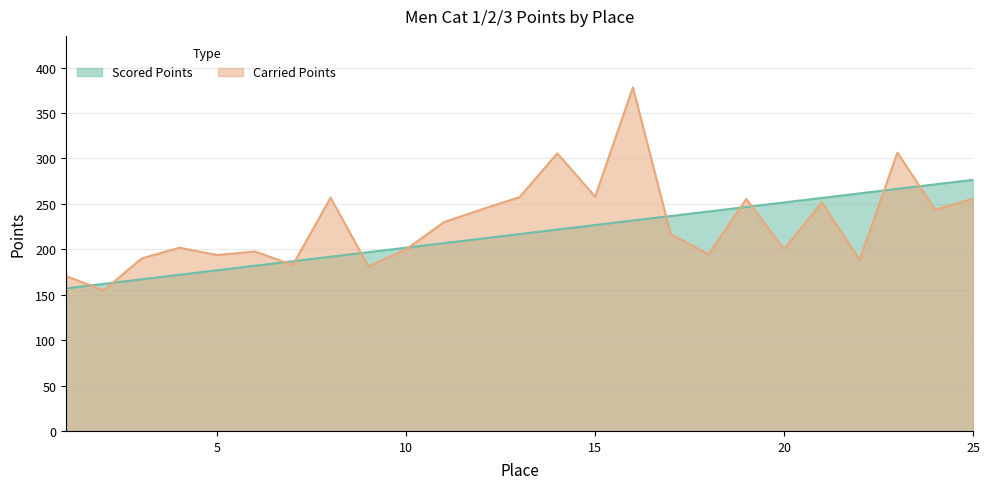

Rank the series by their maximum value, from highest to lowest.

Carried Points, Scored Points